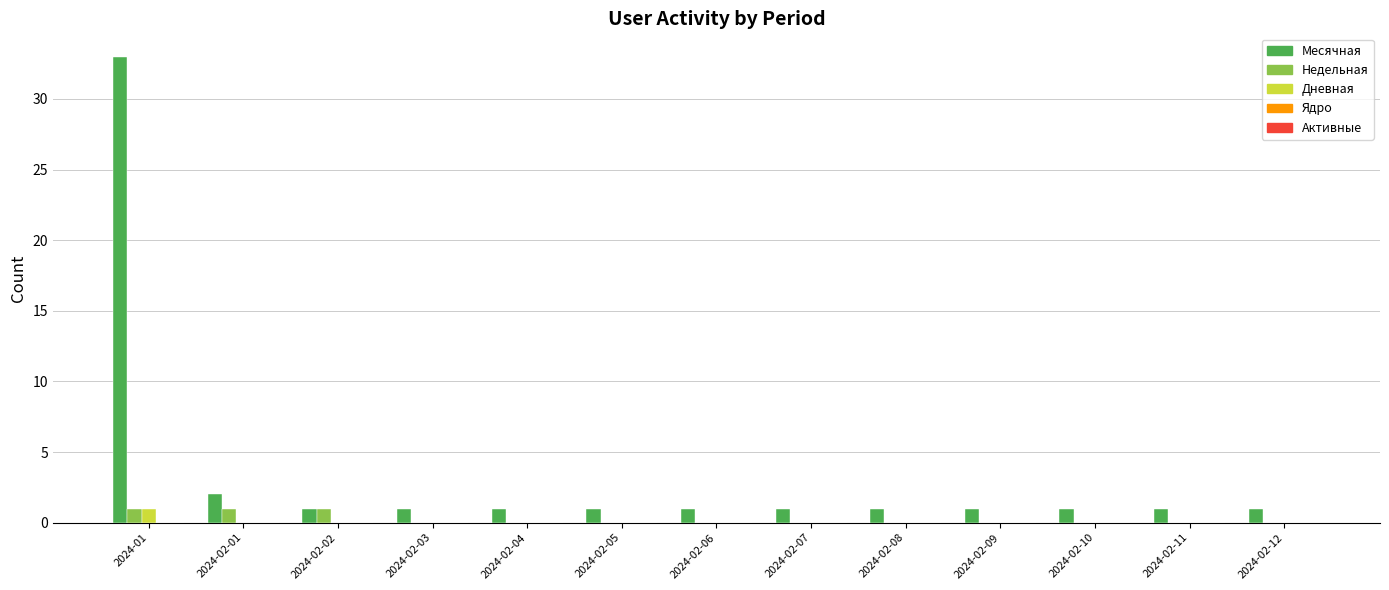

Are the bars horizontal?

No